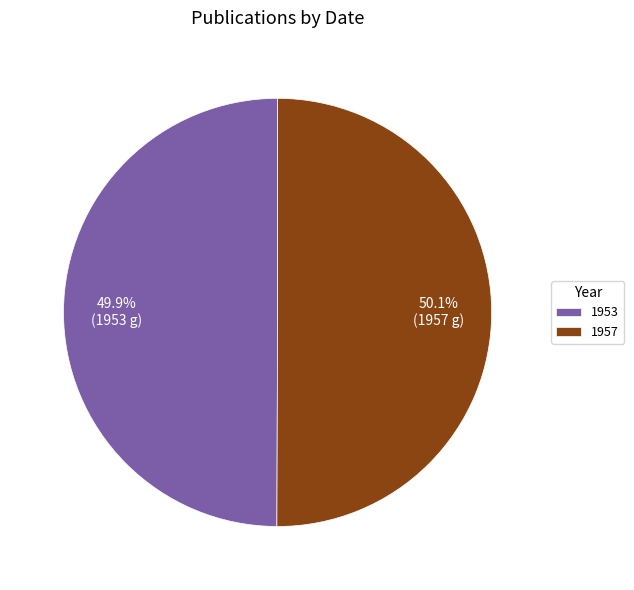

What percentage do 1957 and 1953 together represent?

100.0%